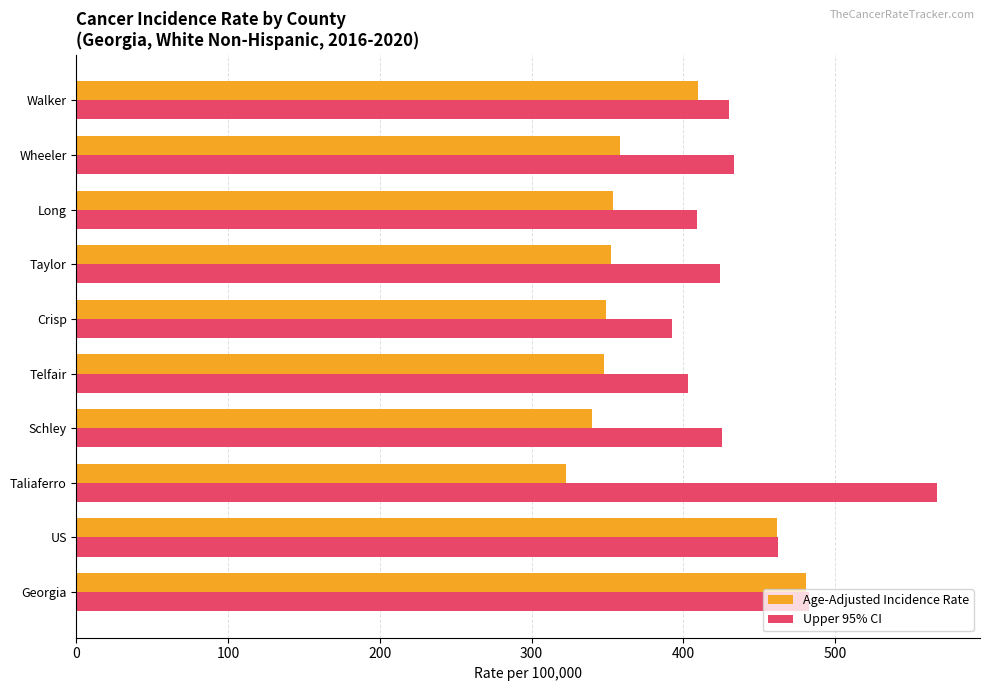

What is the approximate value of Age-Adjusted Incidence Rate at Walker?

410.0